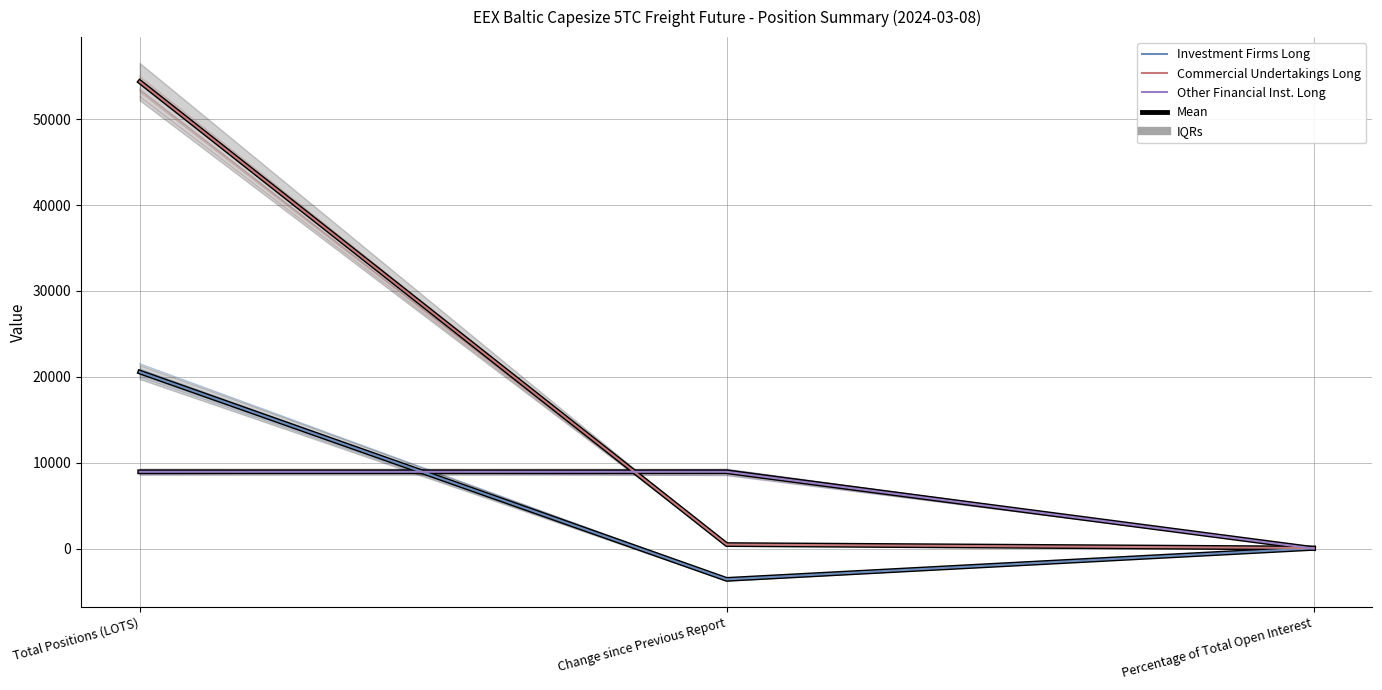

What is the lowest value of the Investment Firms Long series?

-3585.8